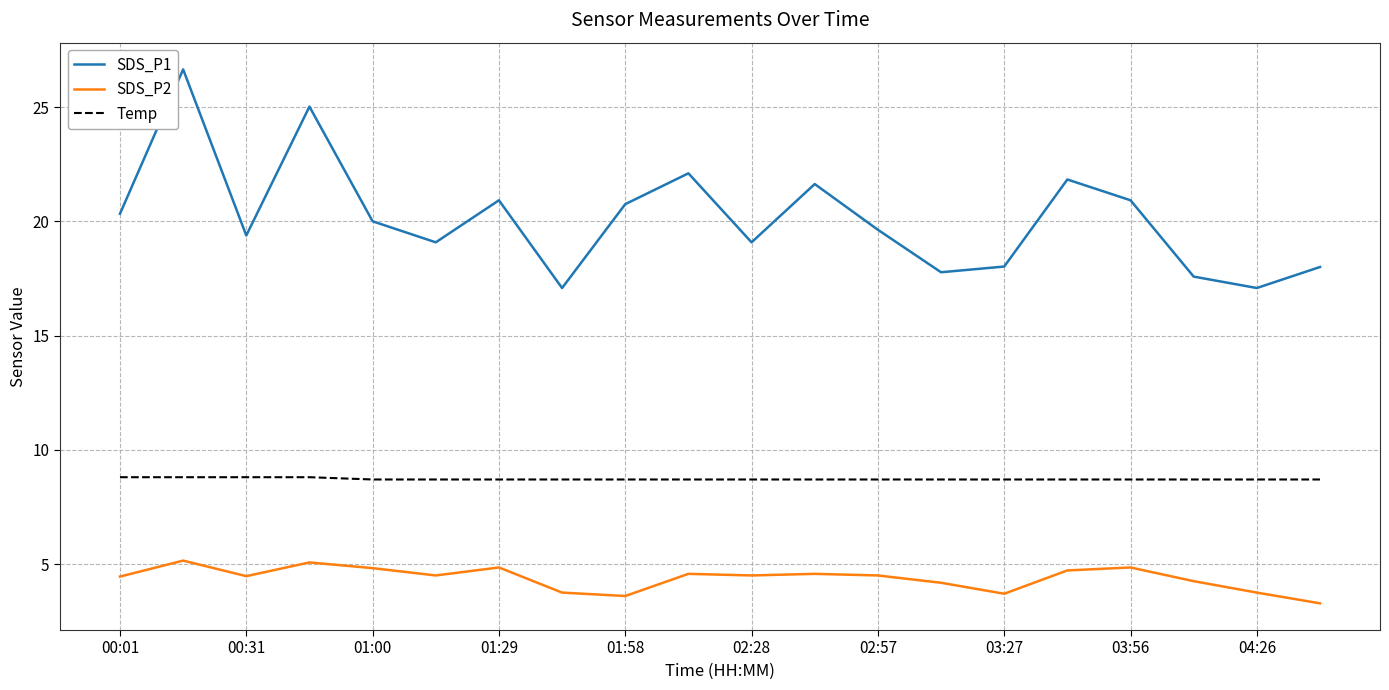

True or false: SDS_P1 and SDS_P2 cross at least once.

False